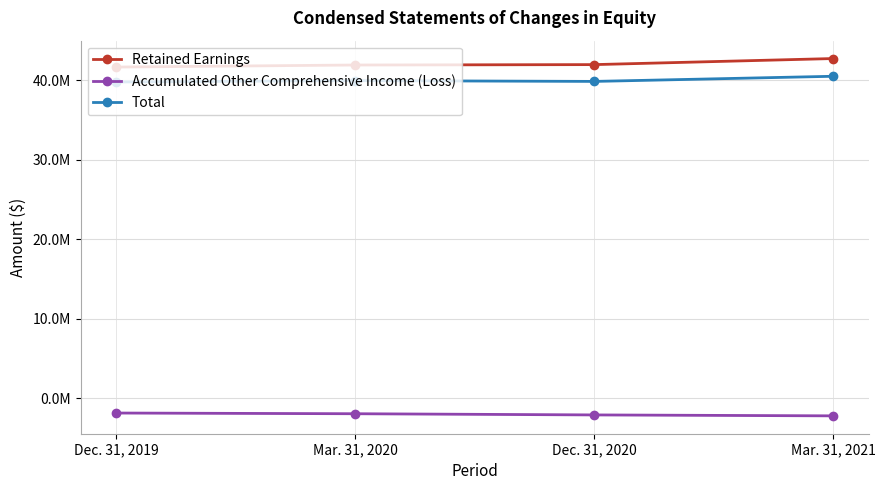

Where does the Retained Earnings series first go above 41973211?

Mar. 31, 2021